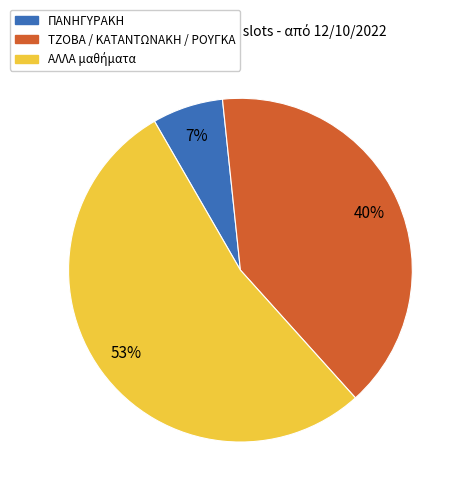

To the nearest percent, what is the average slice percentage?

33%